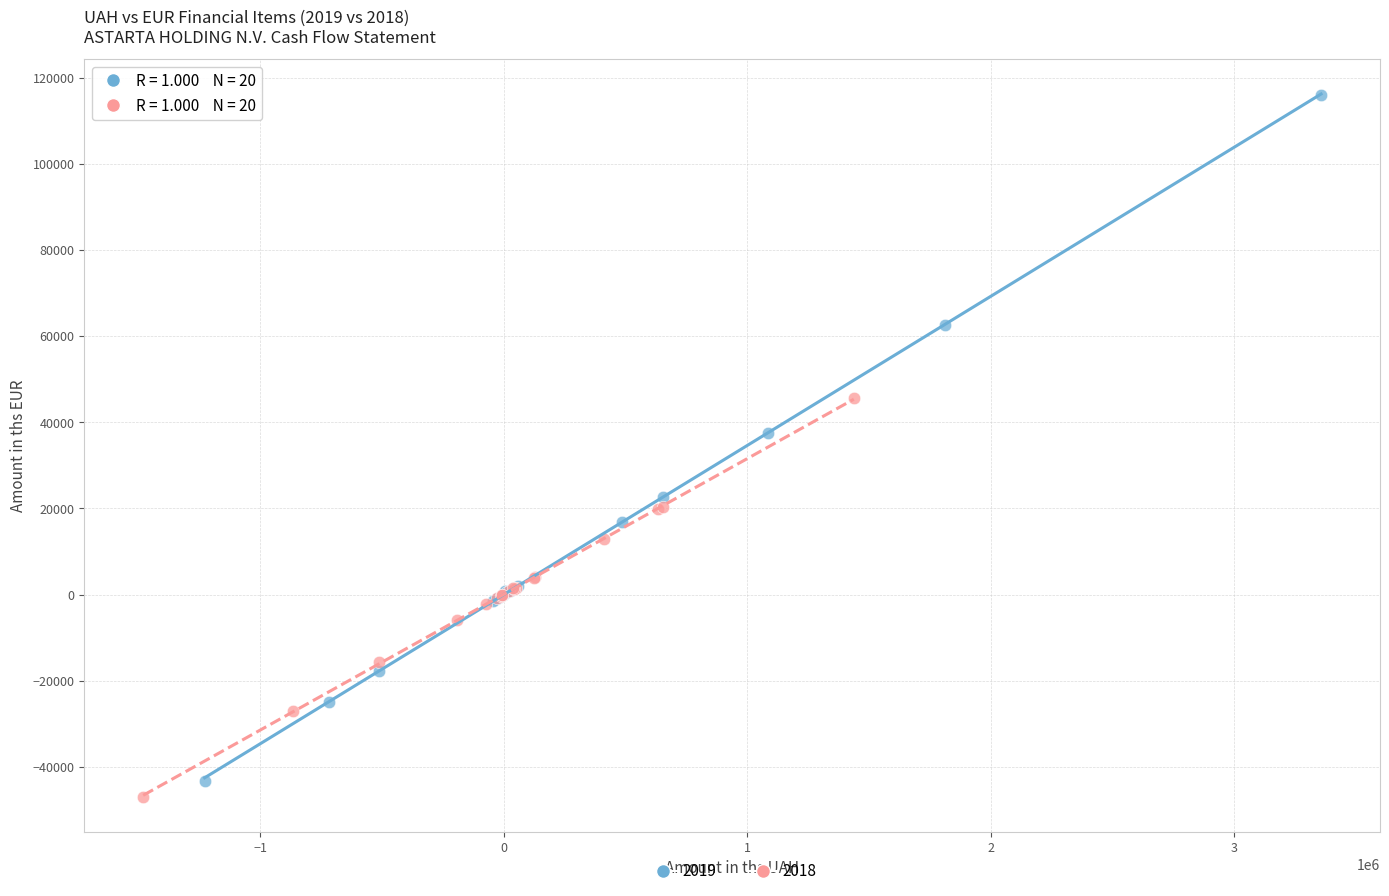

Which series has the largest Y range (max minus min)?

2019